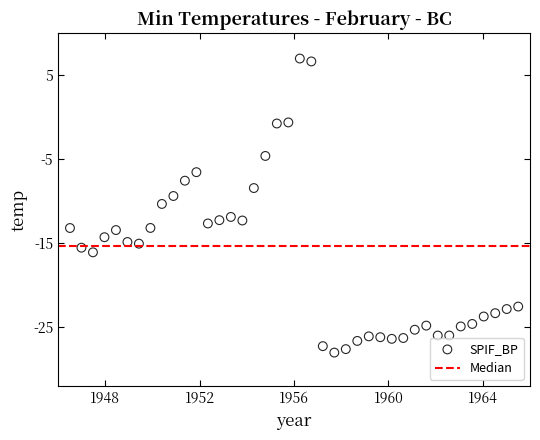

What is the range of Y values (max minus min)?

35.0